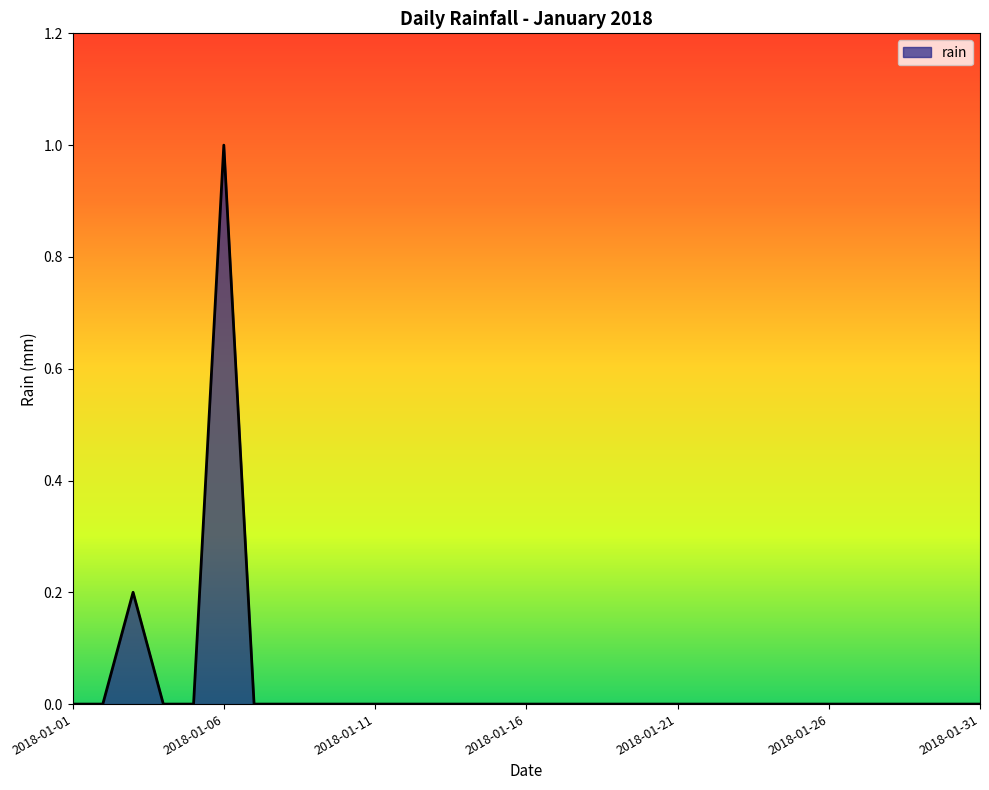

What is the maximum value shown in the chart?

1.0